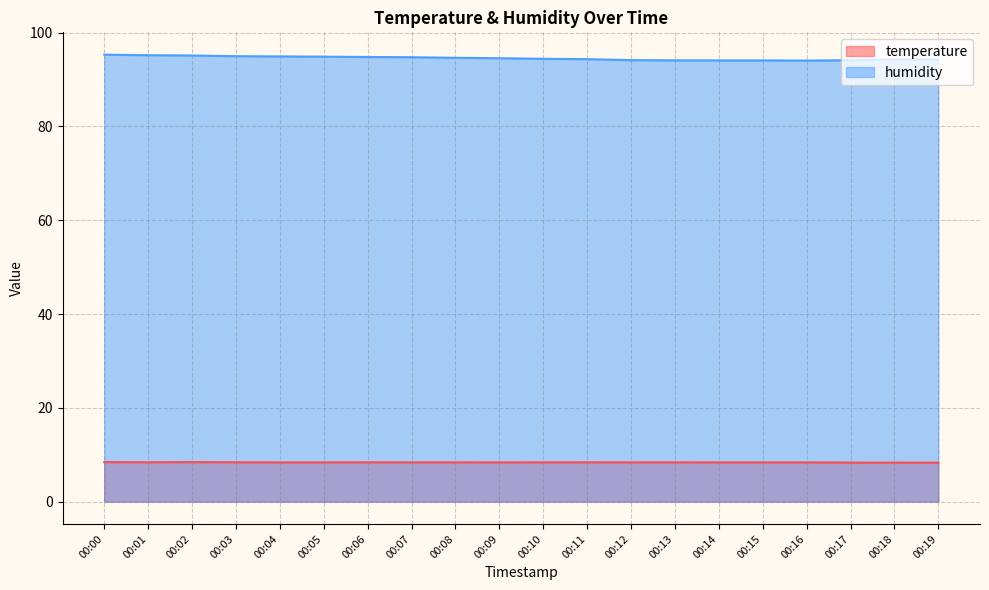

True or false: temperature and humidity cross at least once.

False